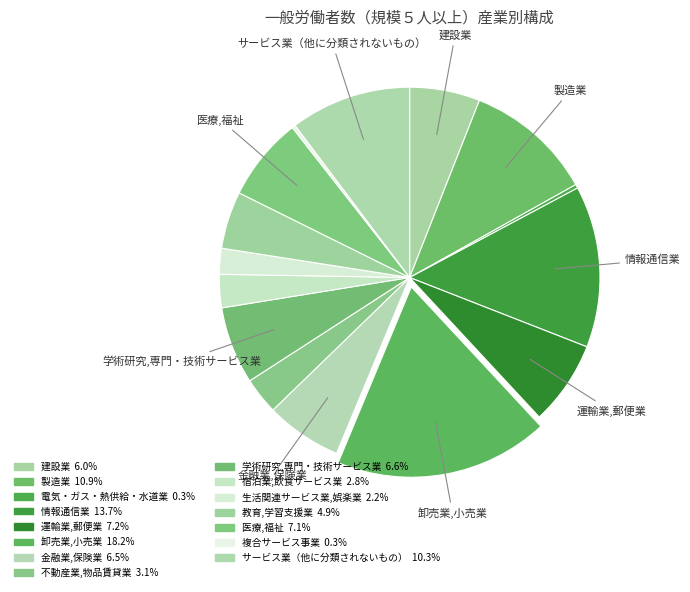

Is there any slice that represents more than half of the pie?

No